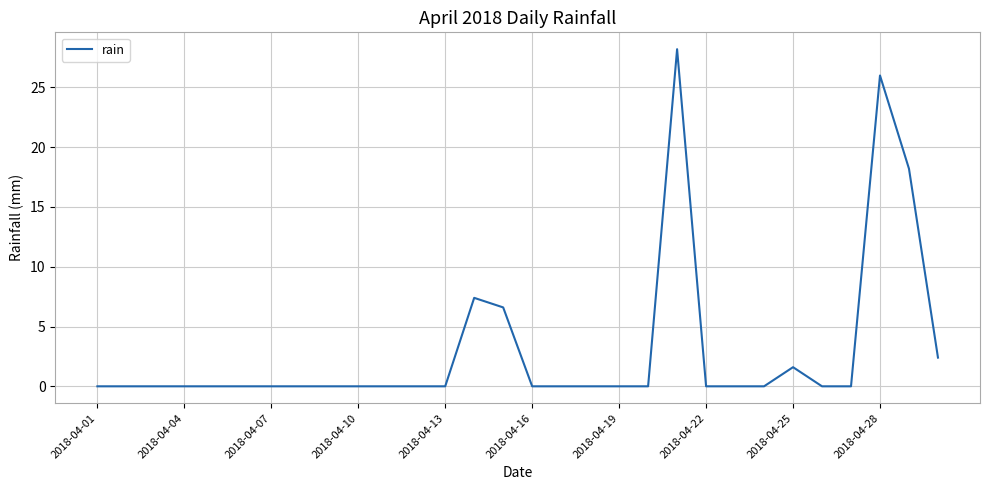

What is the difference between the maximum and minimum values?

28.2